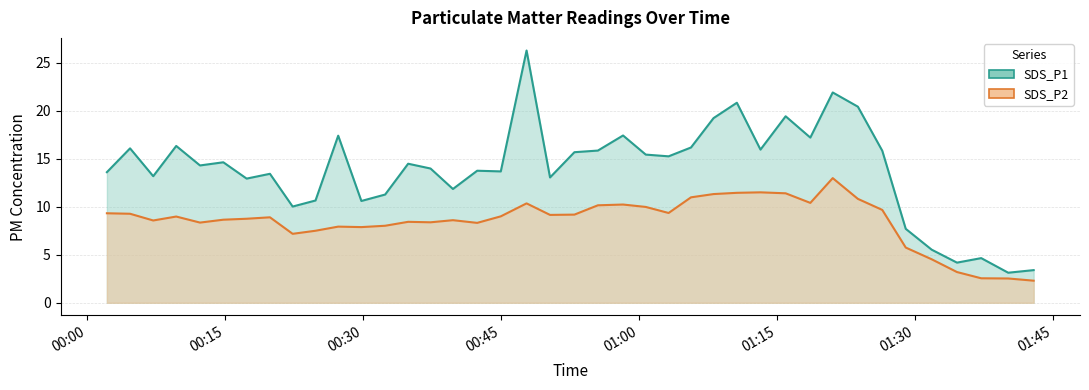

Which series has the largest total across all categories?

SDS_P1